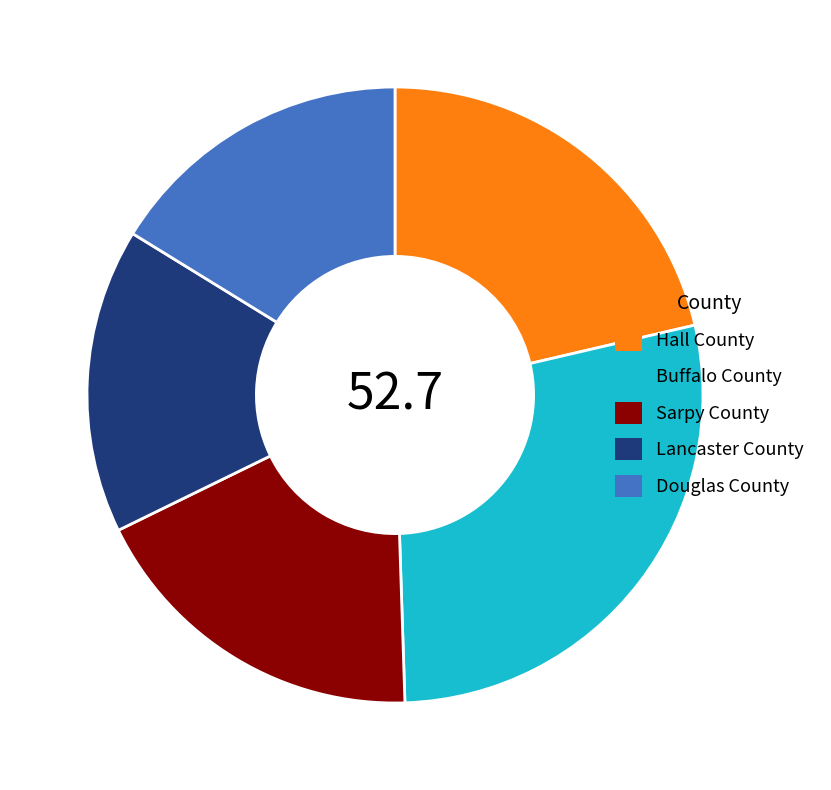

The Hall County slice represents 21% of the pie. True or false?

True